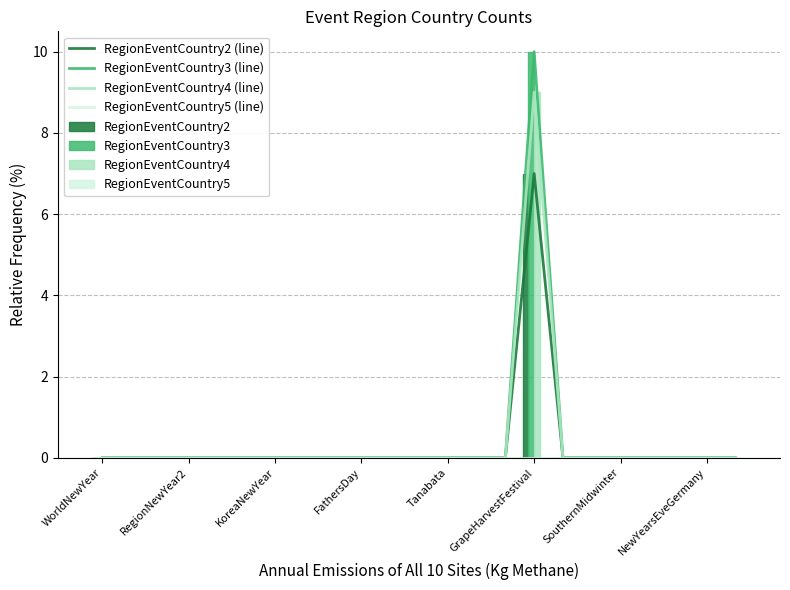

Which has a higher value, Midwinter or NewYearsEveGermany?

Midwinter